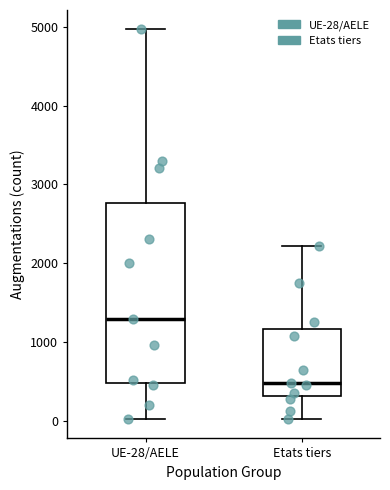

Which box has the lowest median line?

Etats tiers